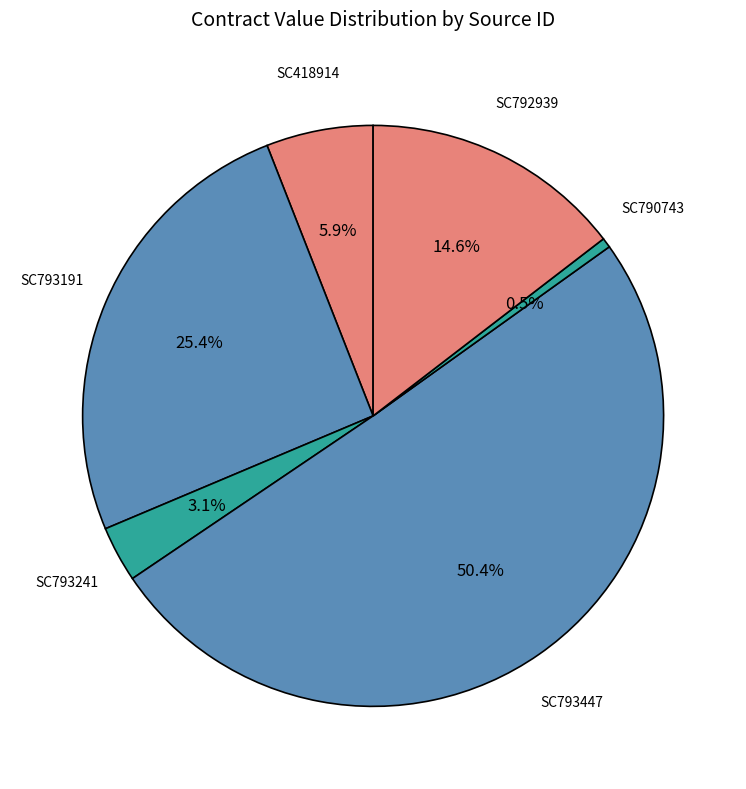

Which slice is the largest?

SC793447